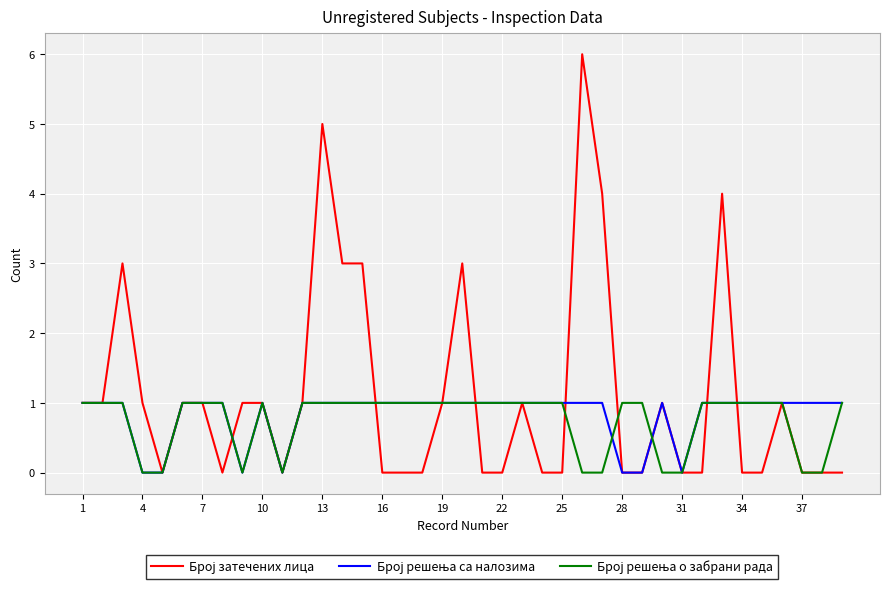

What is the maximum value shown in the chart?

6